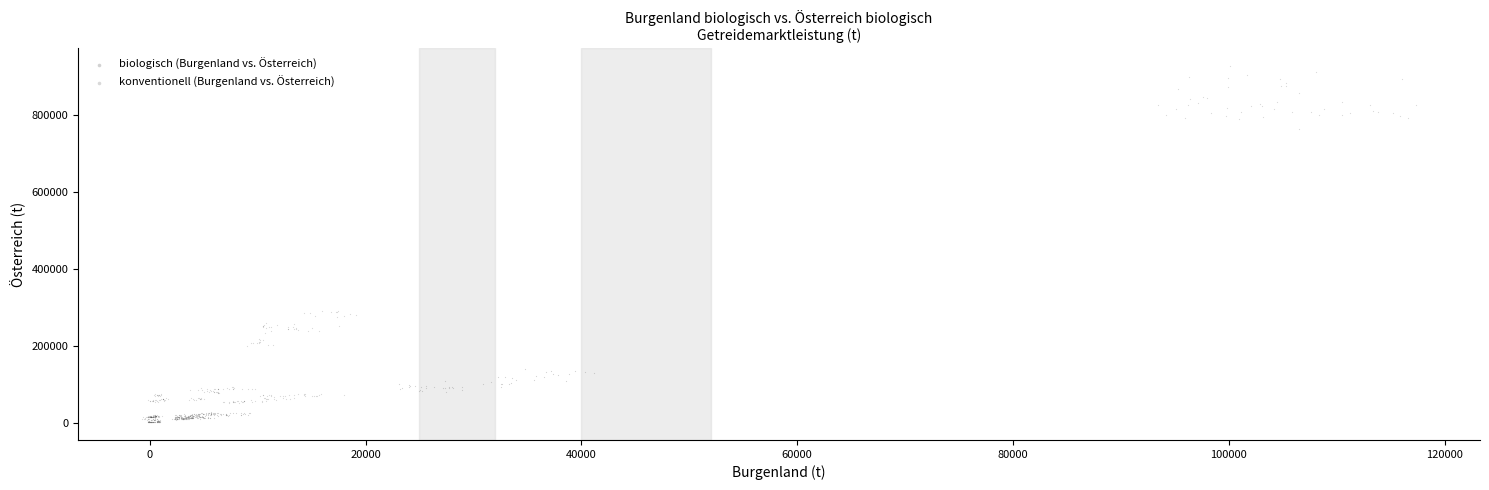

What are all the series names shown in the legend?

biologisch (Burgenland vs. Österreich), konventionell (Burgenland vs. Österreich)